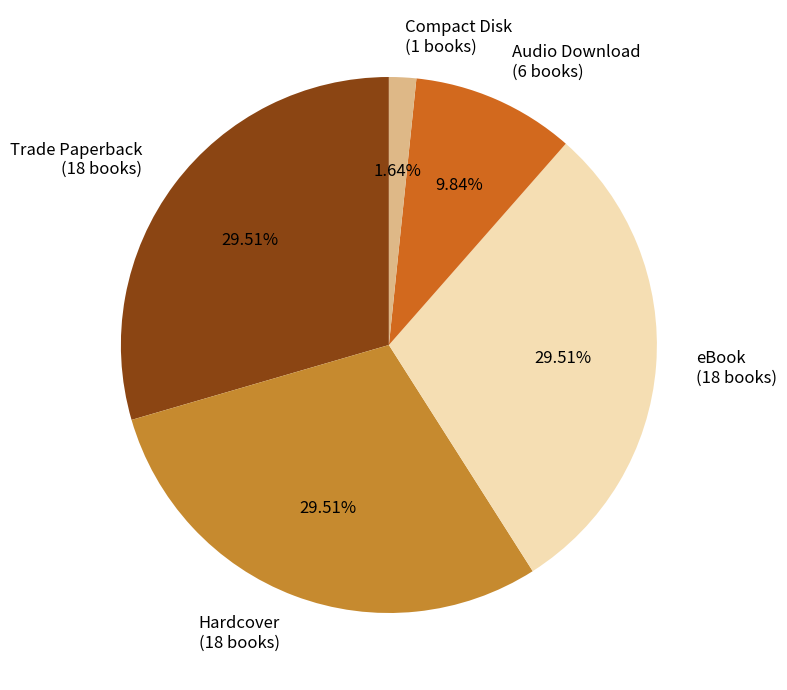

To the nearest percent, what is the difference between the largest and smallest slice percentages?

28%